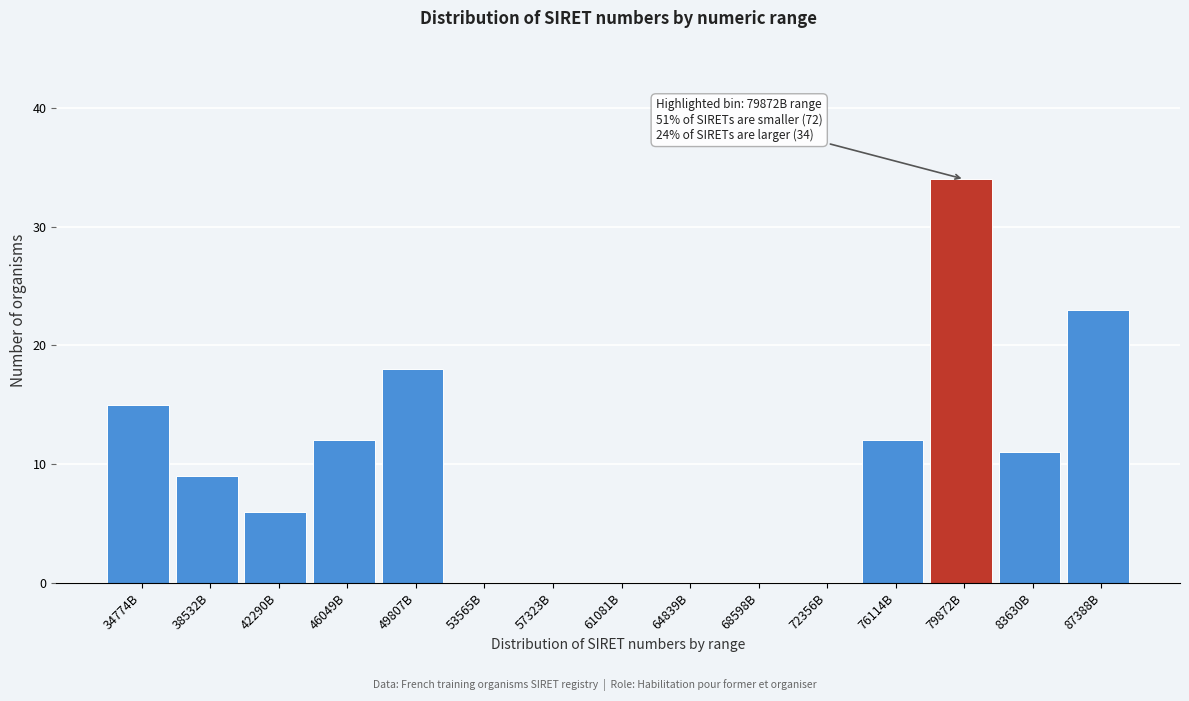

Reading right to left, list all the values displayed in this chart.

87388B=23	83630B=11	79872B=34	76114B=12	72356B=0	68598B=0	64839B=0	61081B=0	57323B=0	53565B=0	49807B=18	46049B=12	42290B=6	38532B=9	34774B=15